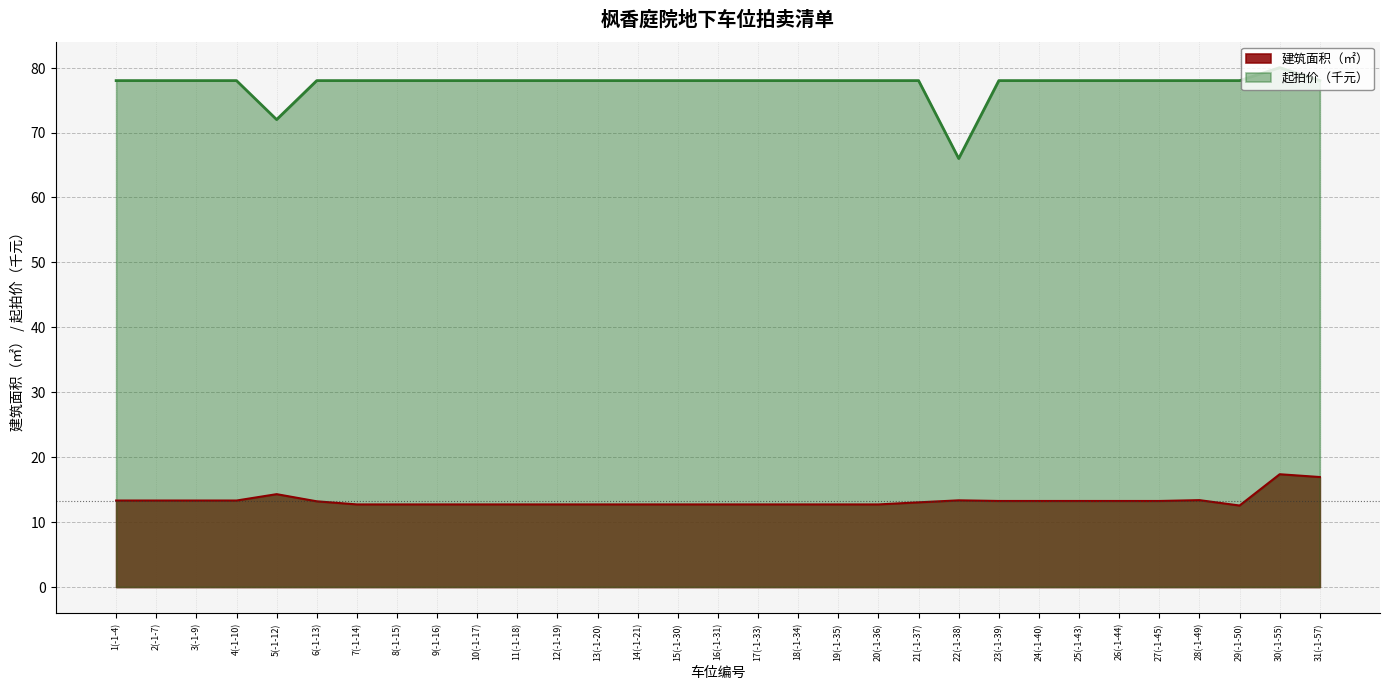

What is the approximate value of 建筑面积（㎡） at 20(-1-36)?

12.7